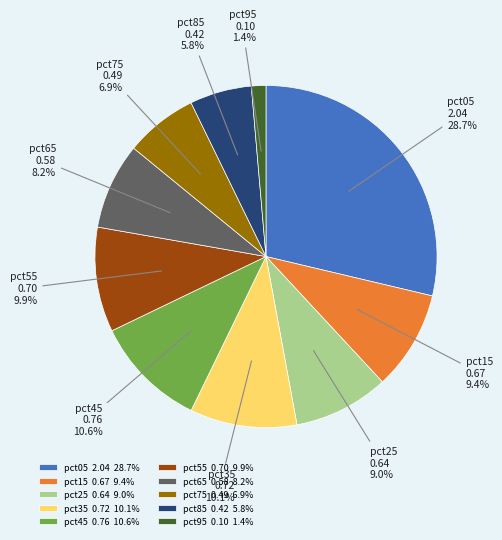

Which has a higher value, pct15 or pct95?

pct15